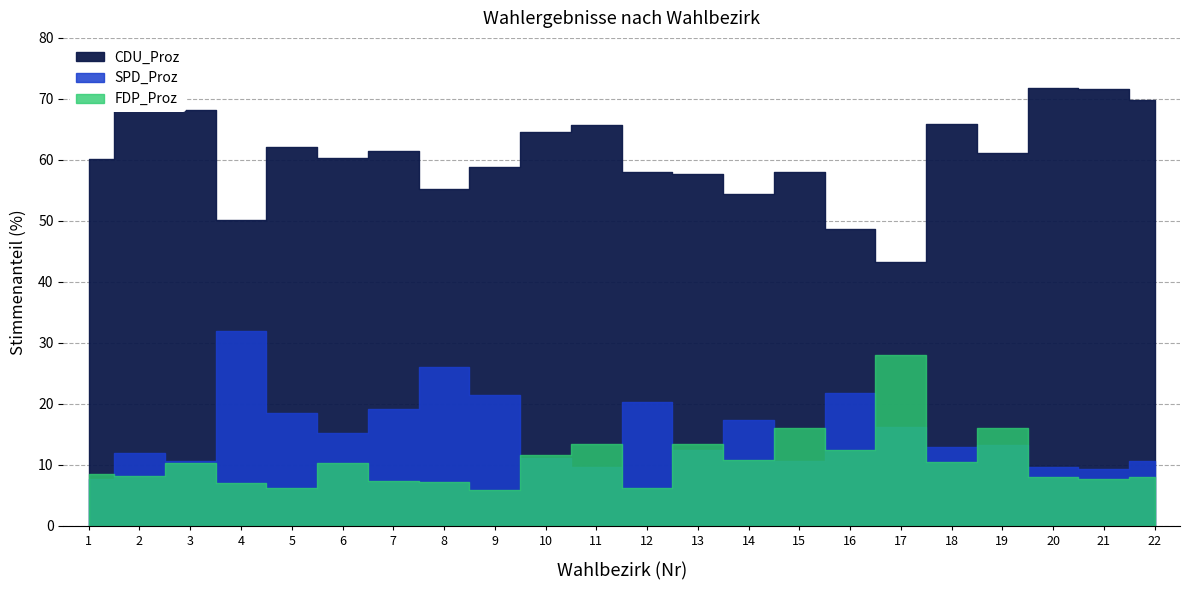

Is the value of SPD_Proz at 18 greater than the value of CDU_Proz at 11?

No